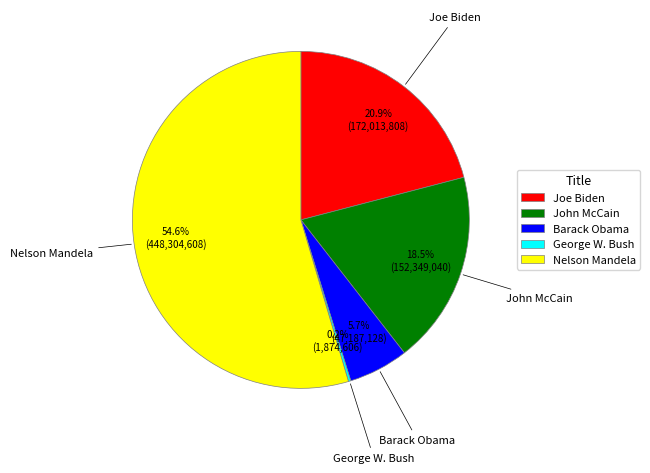

To the nearest percent, what is the average slice percentage?

20%